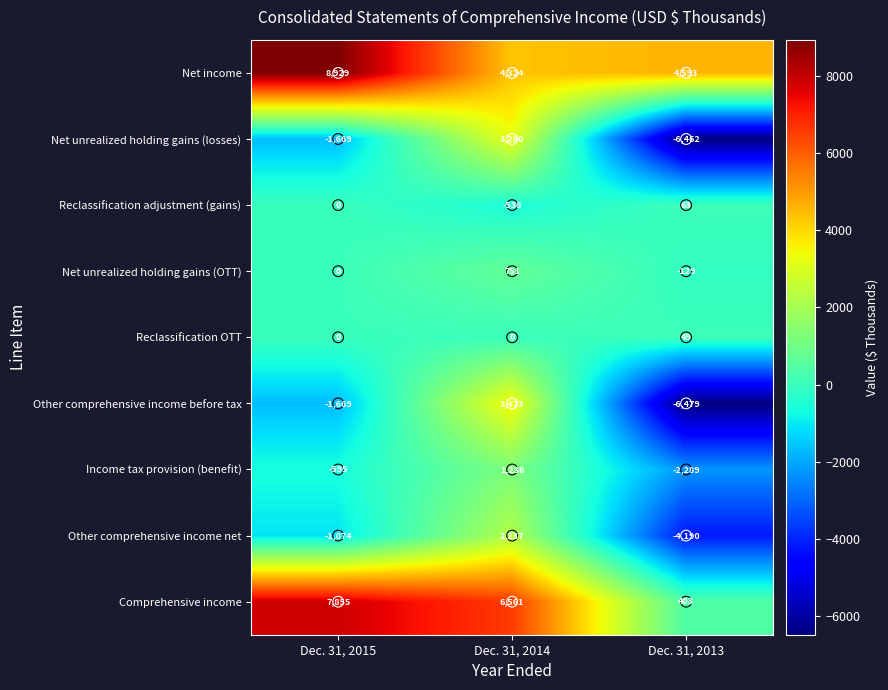

Is the value of Comprehensive income at Dec. 31, 2013 greater than the value of Other comprehensive income before tax at Dec. 31, 2015?

Yes